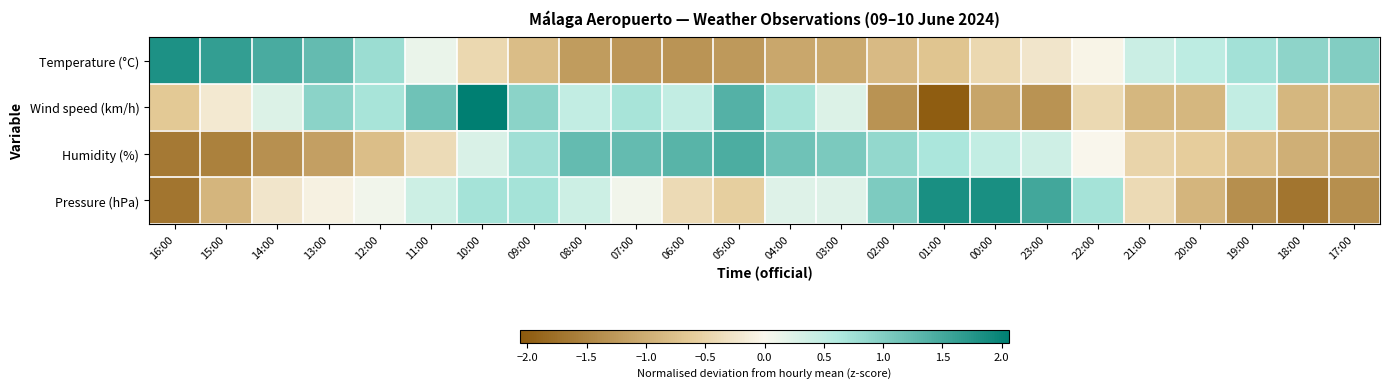

Which has a higher value, 03:00 or 17:00?

17:00